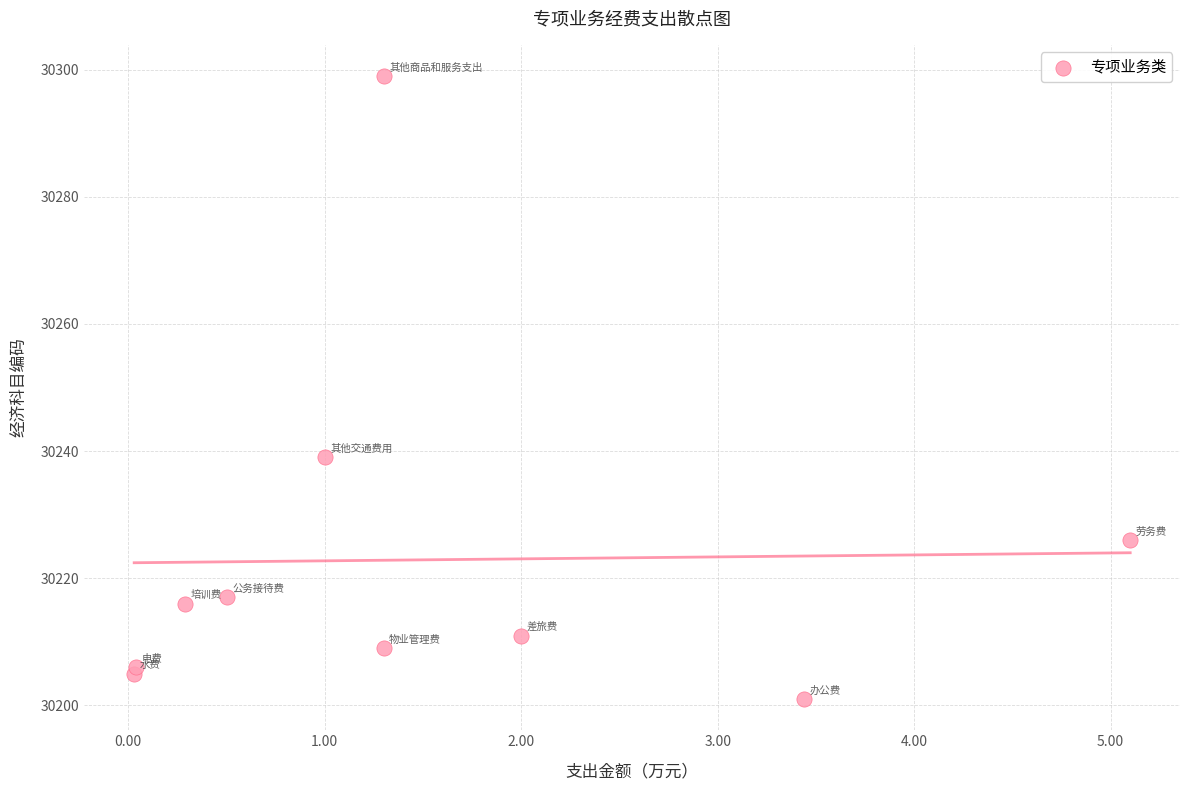

What Y value in the scatter plot is closest to 30250?

30239